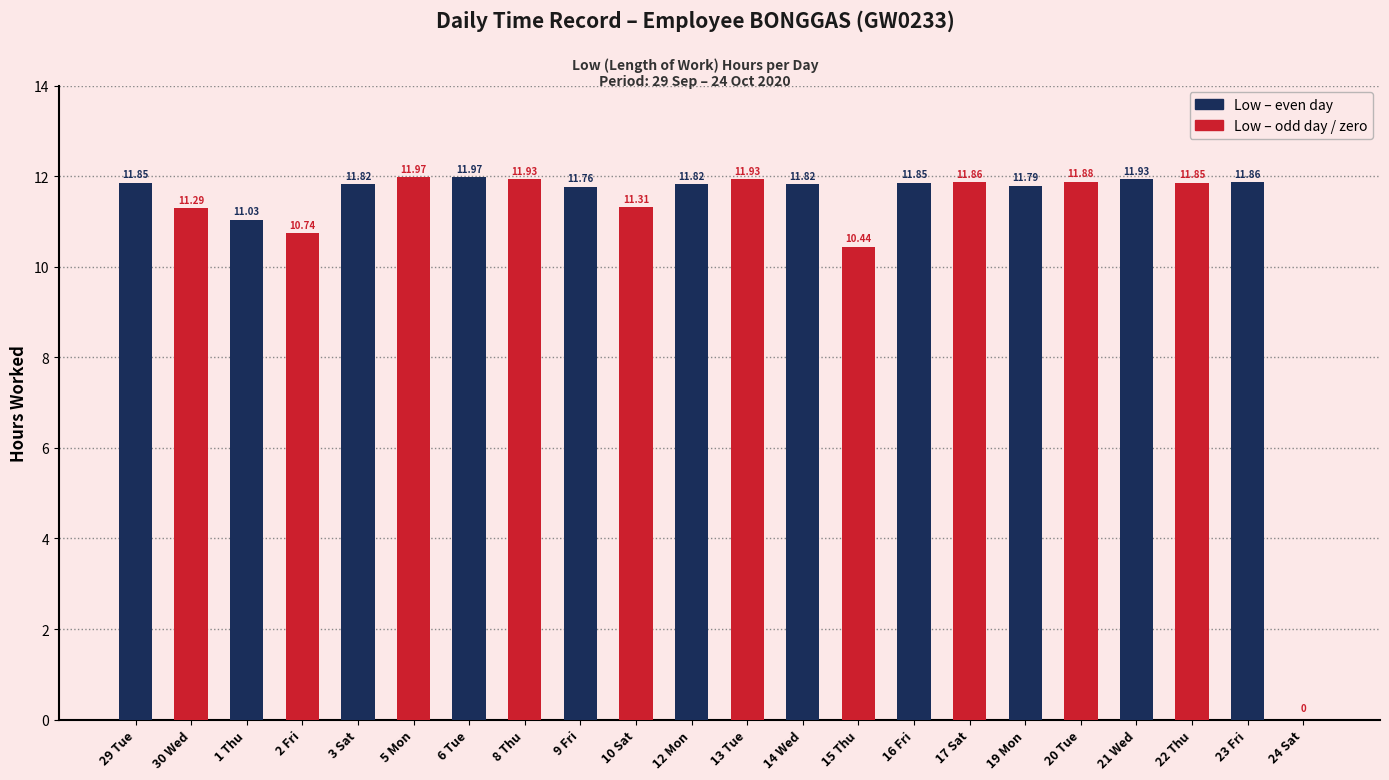

At which category is the sum across all series the highest?

6 Tue